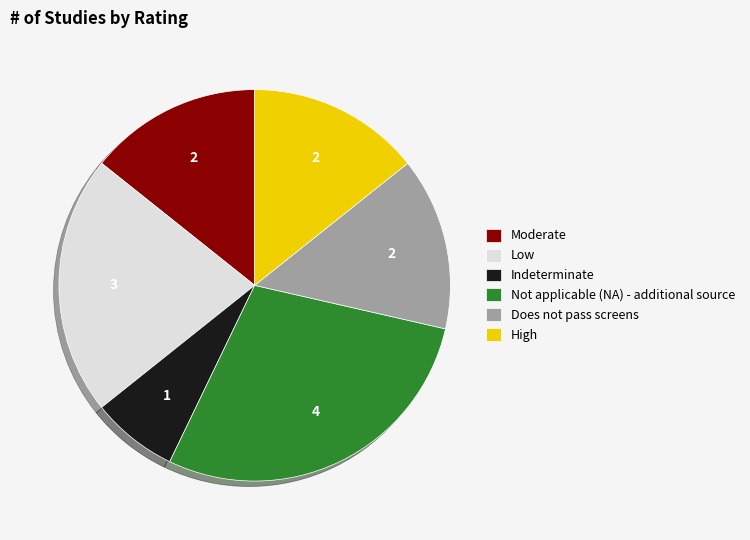

Do Moderate and Not applicable (NA) - additional source together represent more than half of the pie?

No